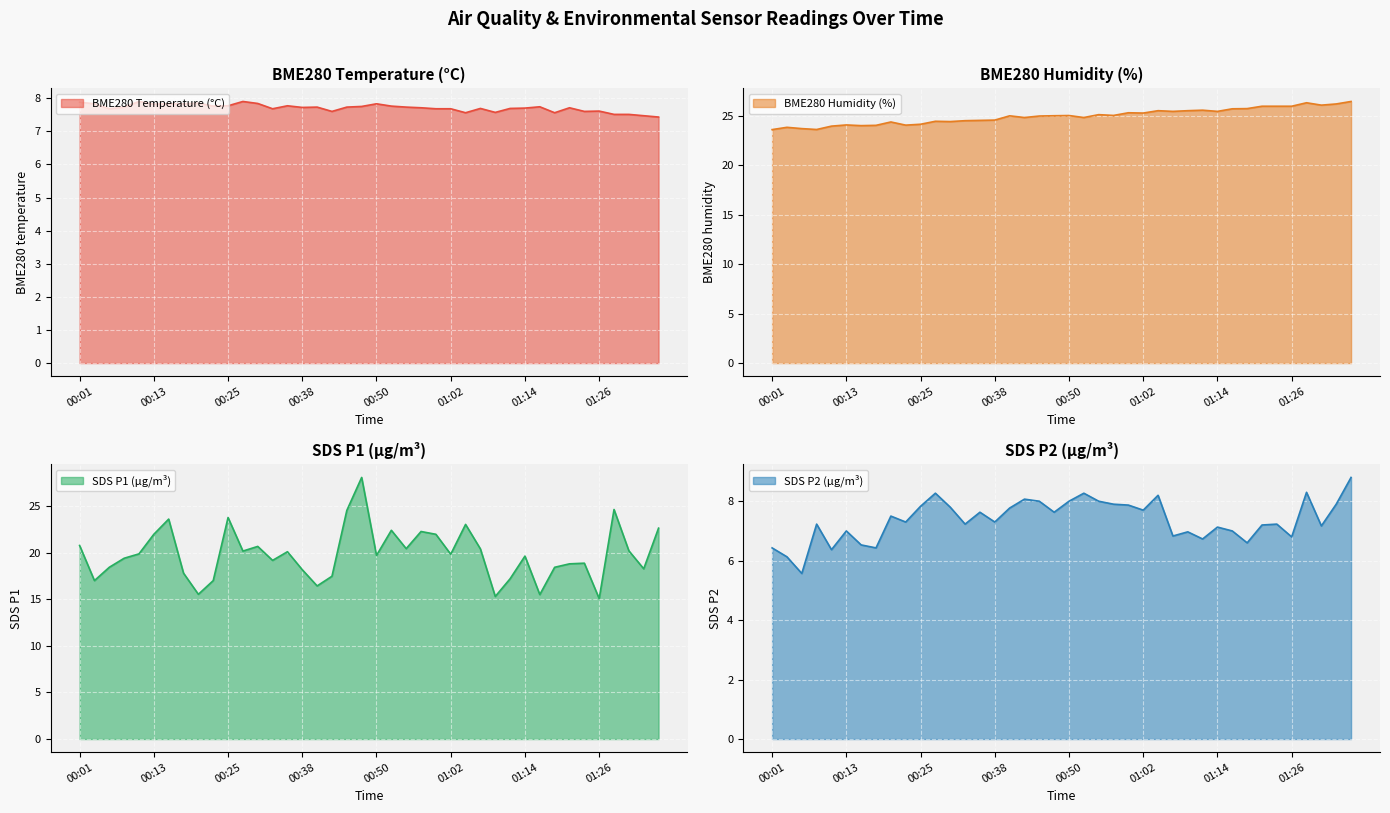

True or false: SDS_P2 has a value of 11.8 at 01:36.

False